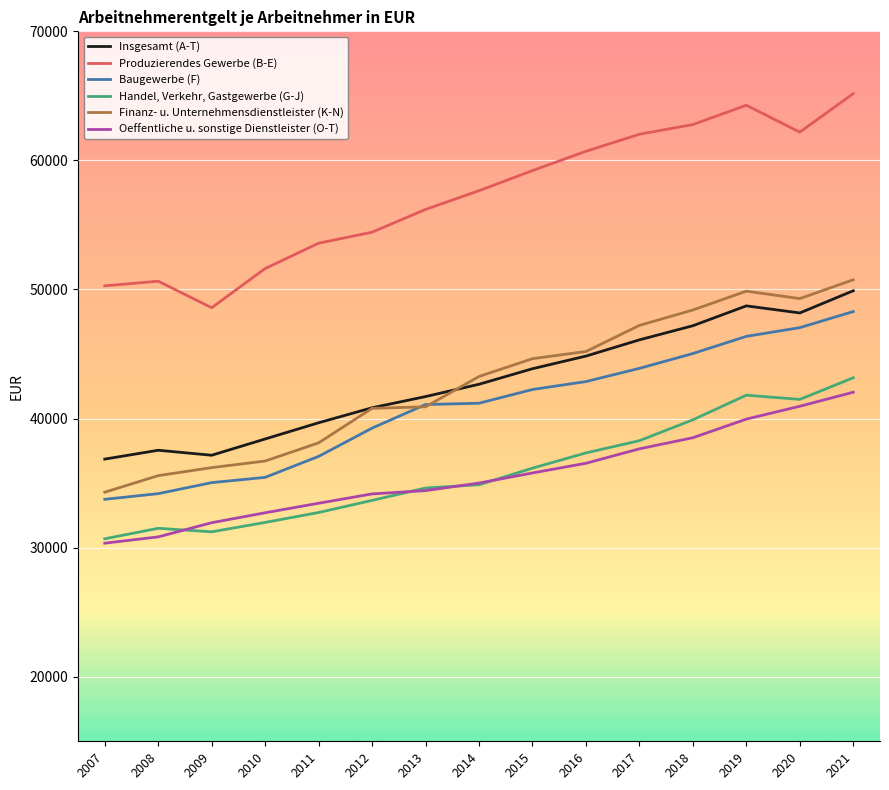

Is this an area chart (filled region under the line)?

No